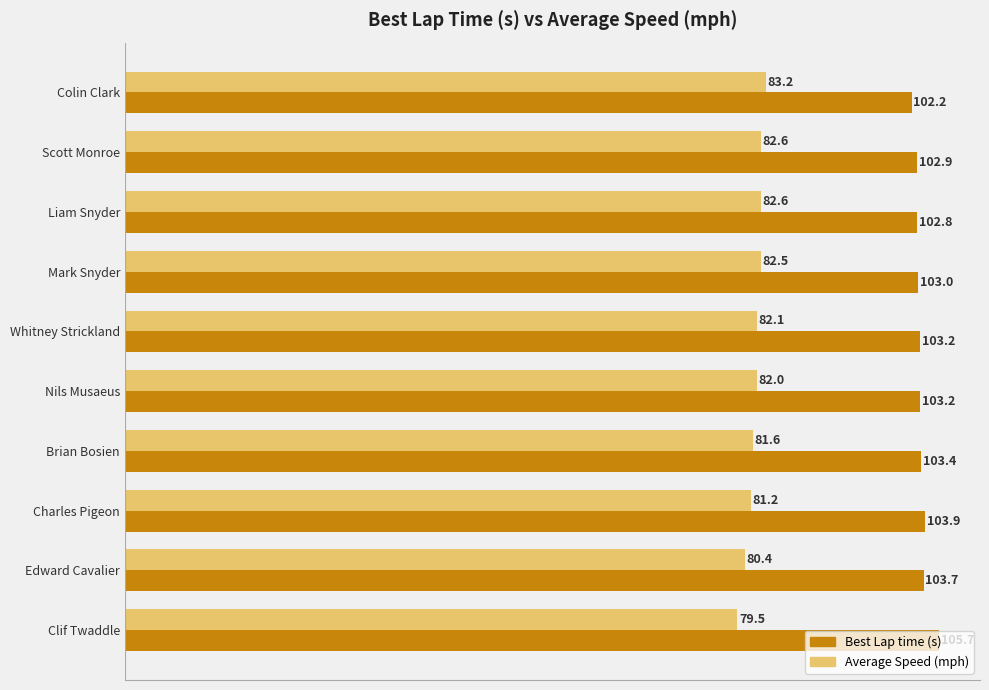

At which category does the chart reach its peak across all series?

Clif Twaddle